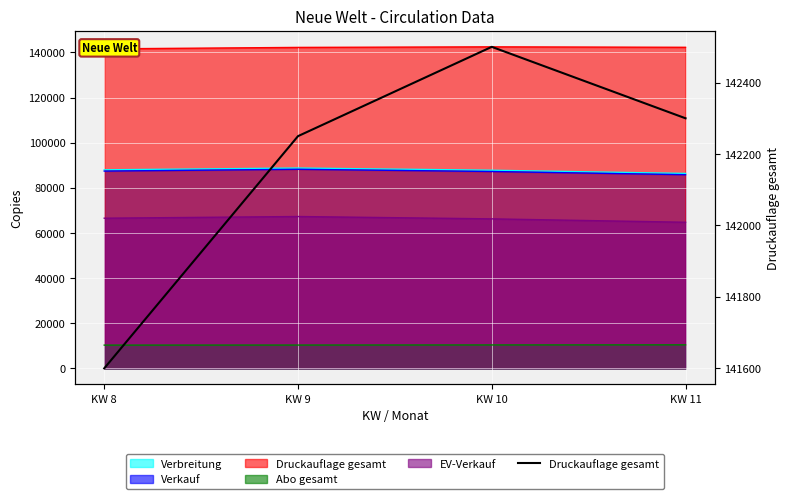

Approximately how many times larger is the value at KW 10 compared to KW 9?

1.0